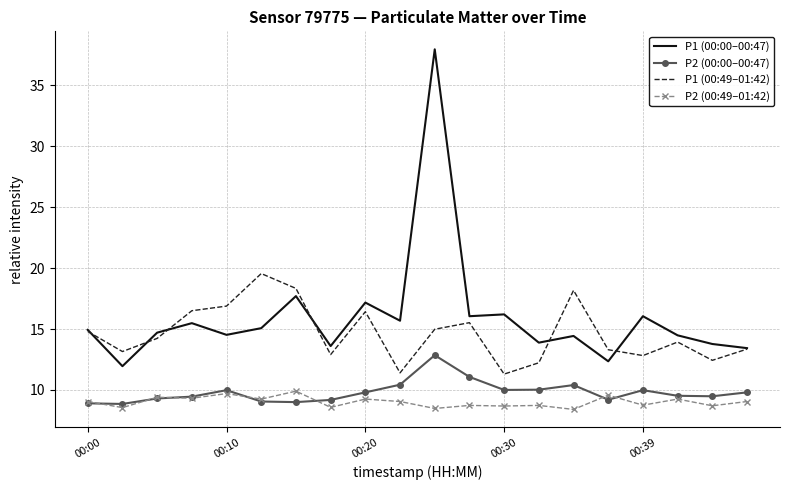

What is the average value of the P2 (00:00–00:47) series?

9.8